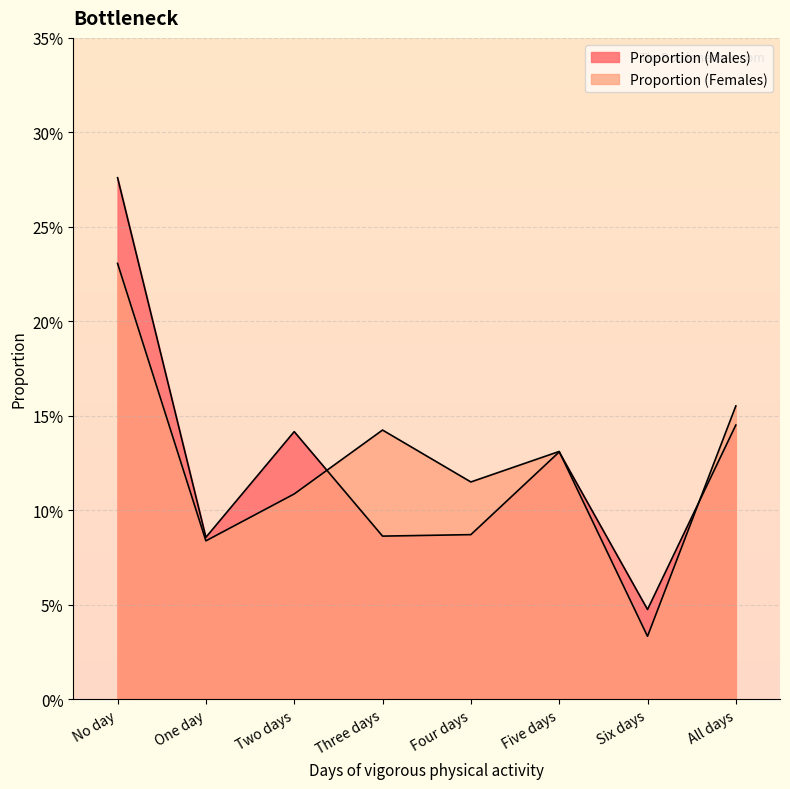

The value of Proportion (Females) at Three days is 0.1. True or false?

False